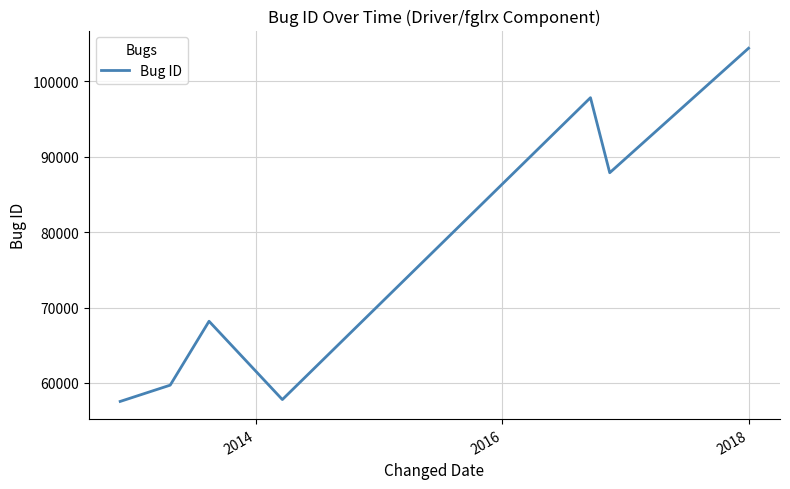

How many interior local valleys (lower than both neighbors) does the data have?

2